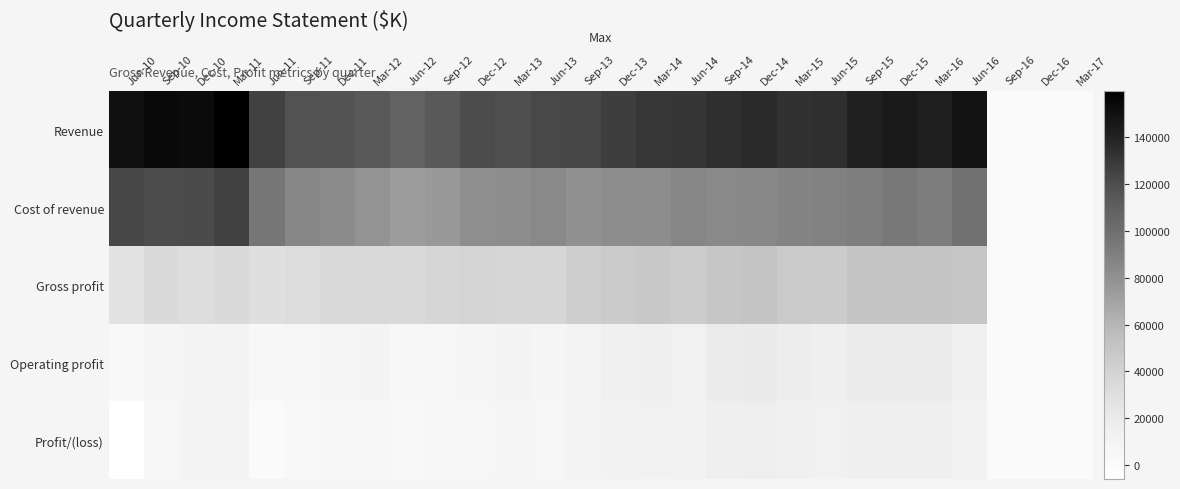

Which series has the largest total across all categories?

Revenue